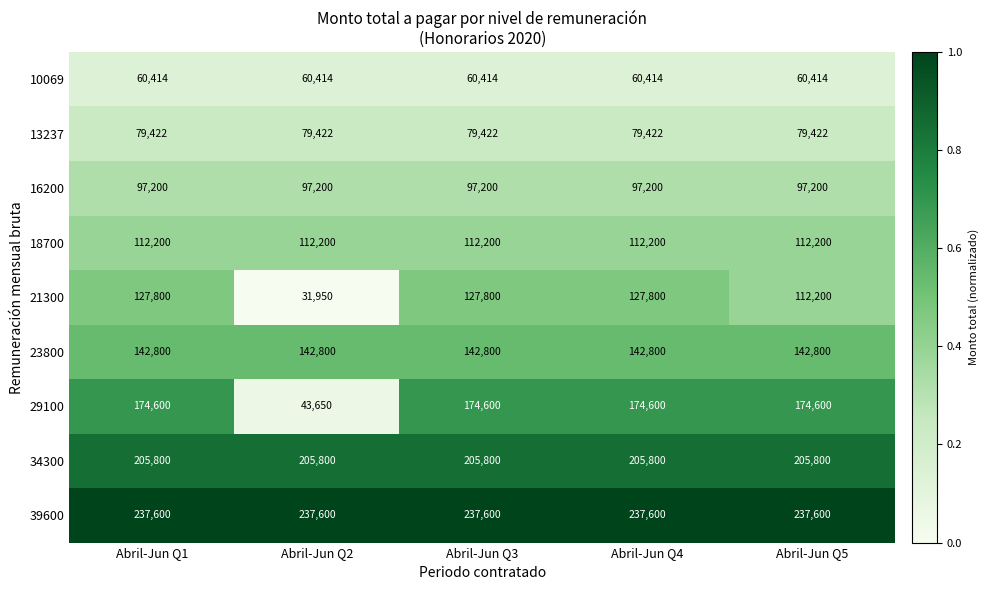

Which label corresponds to the smallest value in the chart?

Abril-Jun Q2